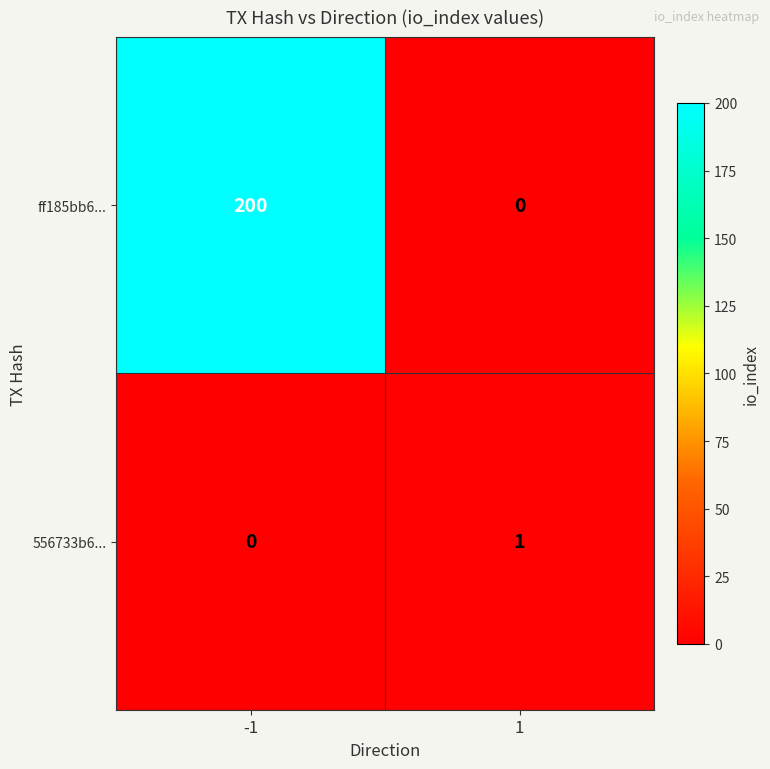

The value of ff185bb6... at 1 is 91. True or false?

False